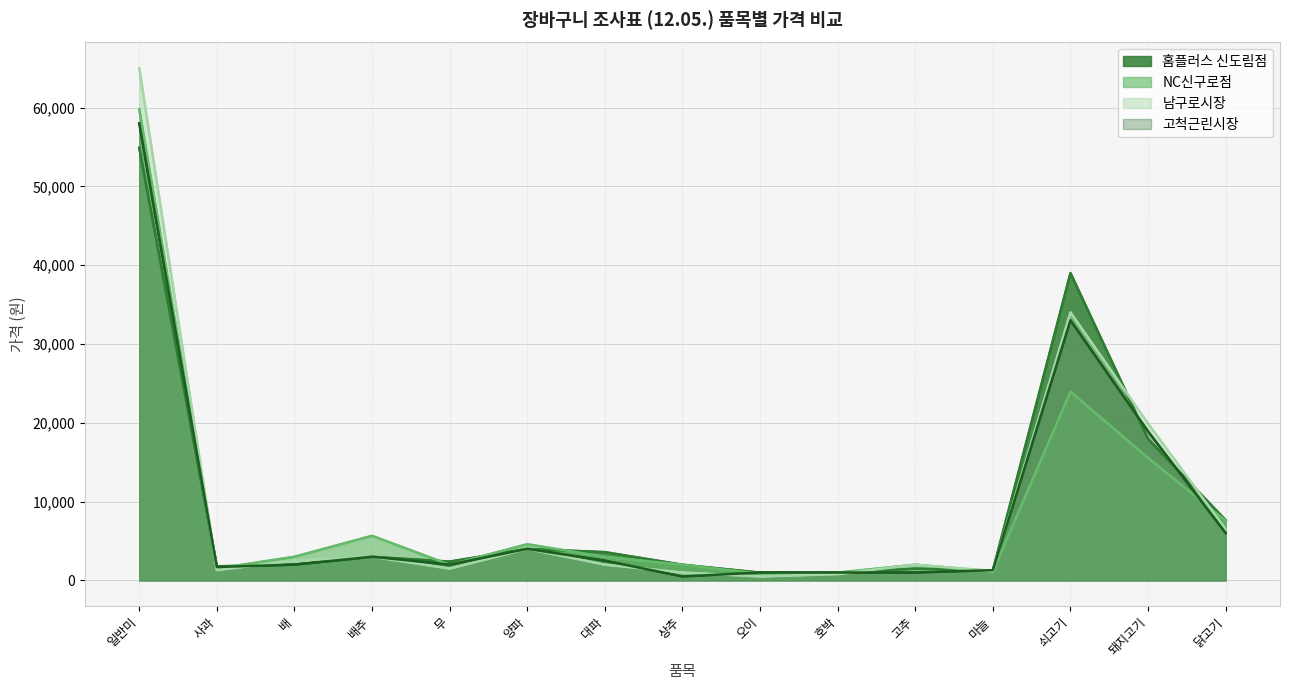

What is the difference between the maximum and second lowest values in the 고척근린시장 series?

57000